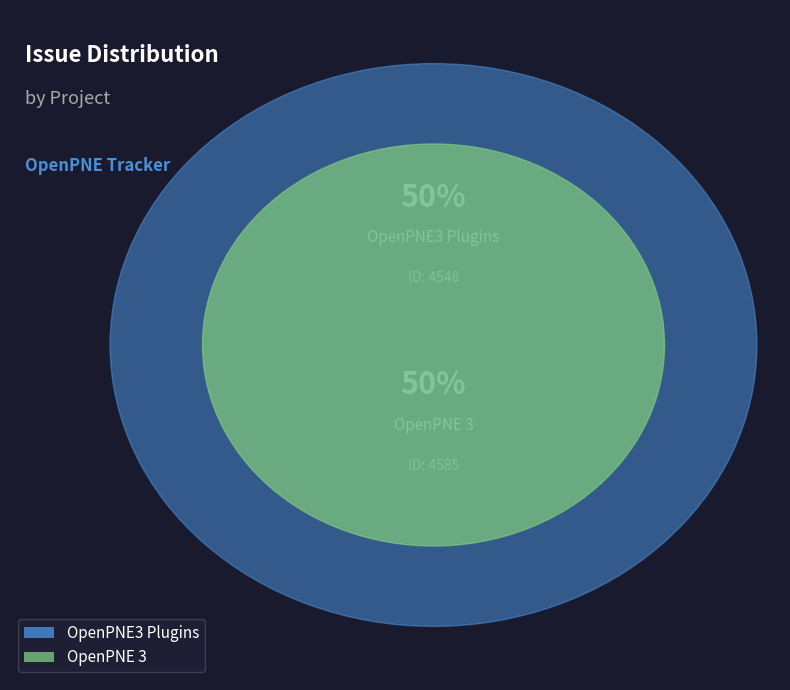

Which category has the smallest portion of the pie?

OpenPNE3 Plugins